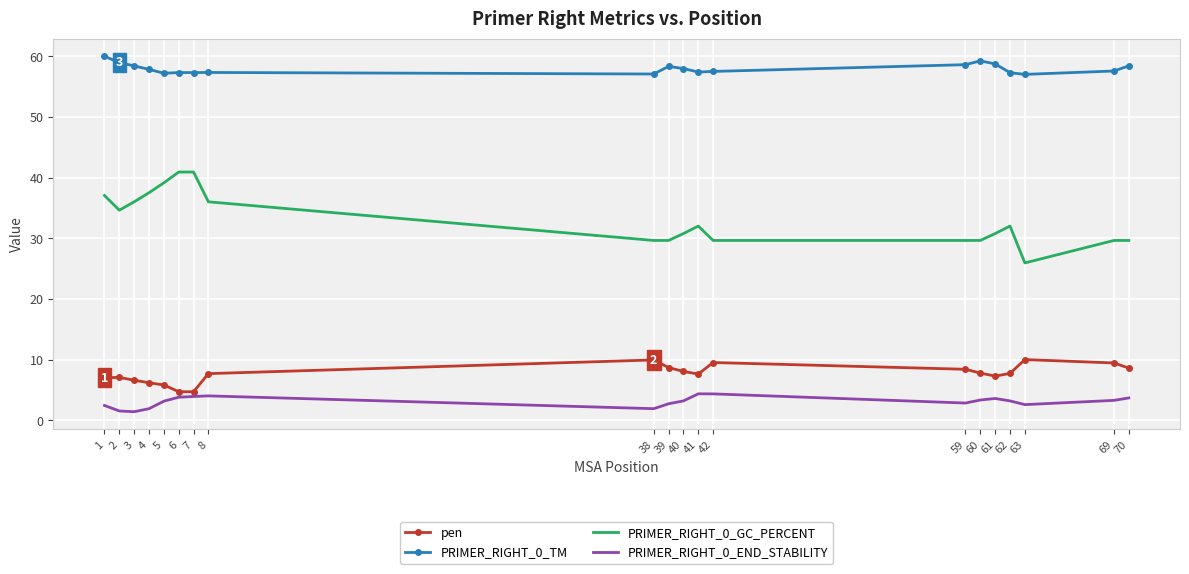

How many distinct data groups are displayed?

4